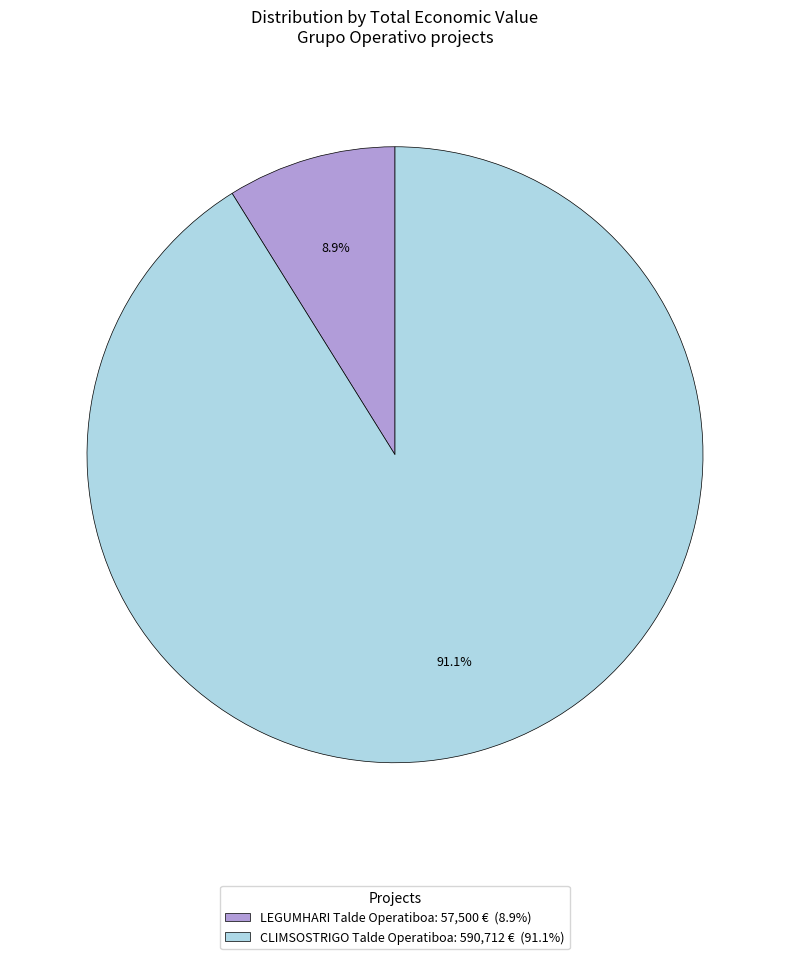

How much of the chart is everything except CLIMSOSTRIGO Talde Operatiboa?

8.9%